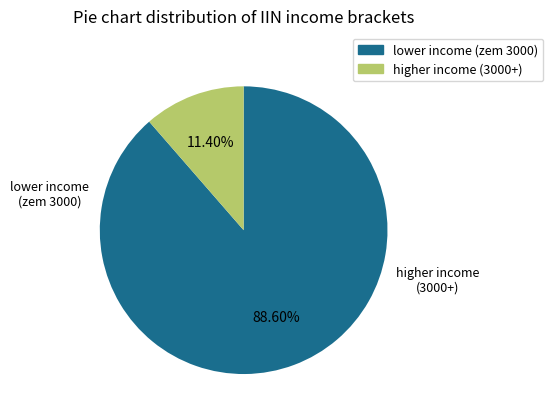

Does any single category account for the majority?

Yes